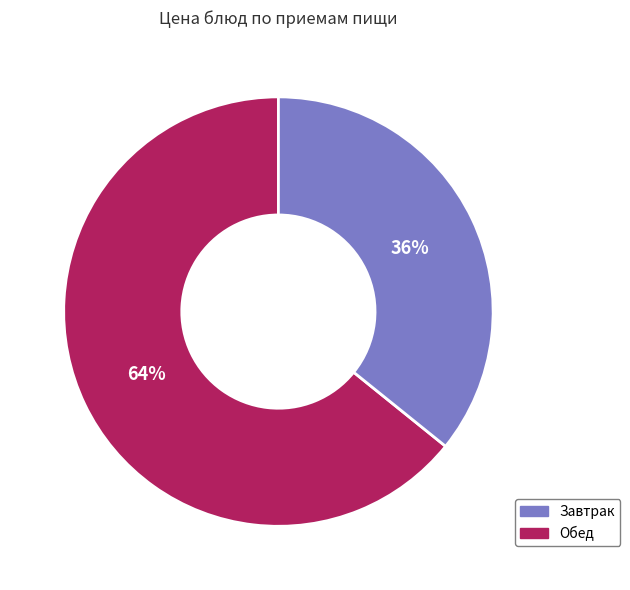

Is it true that Обед is 36% of the pie?

True